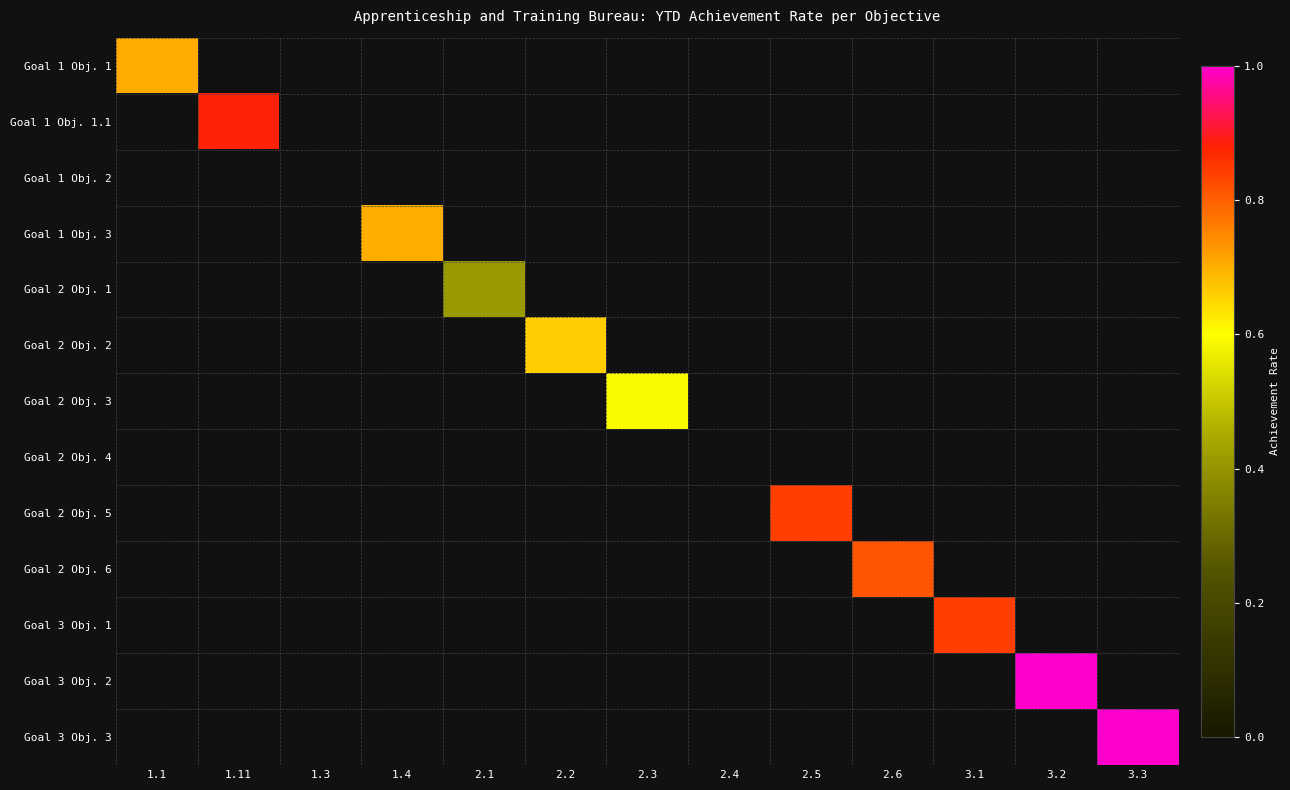

At which category is the sum across all series the highest?

3.2